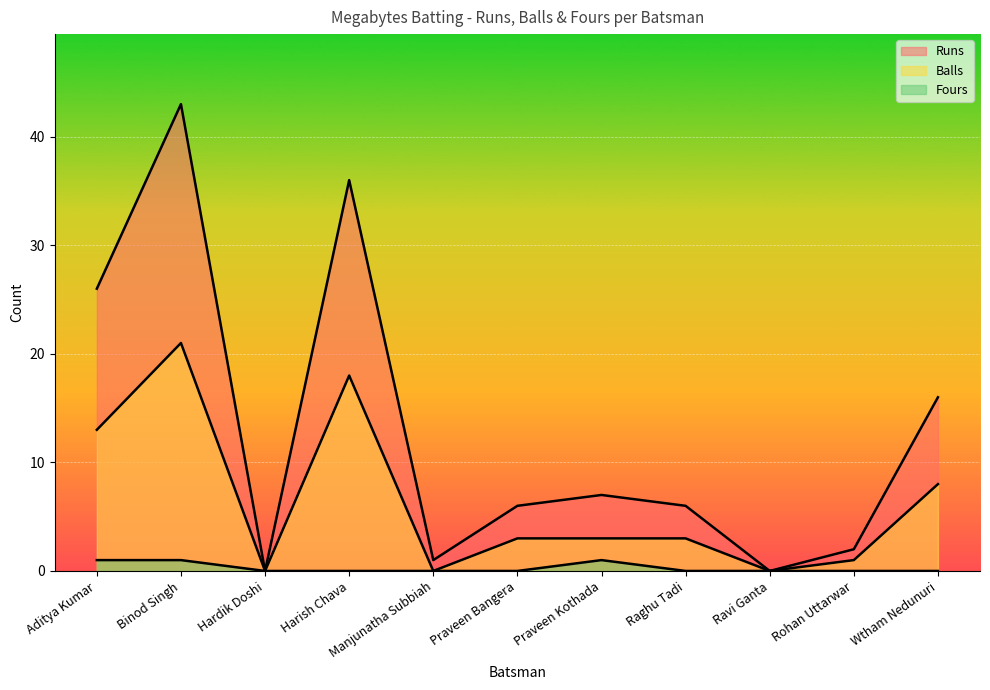

Reading left to right, extract all data points from this chart.

Runs: 26	43	0	36	1	6	7	6	0	2	16
Balls: 13	21	0	18	0	3	3	3	0	1	8
Fours: 1	1	0	0	0	0	1	0	0	0	0